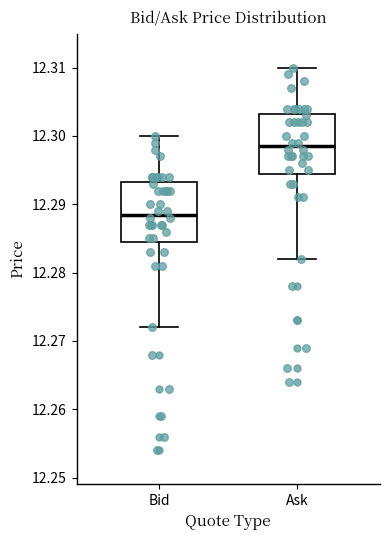

Reading left to right, transcribe this box plot: for each box, give where its median line is, the range the box spans, and where its two whiskers end, as read against the y-axis. The values are not printed on the chart, so give them approximately, as read against the axis.

Bid: median 12.289, box 12.285 to 12.293, whiskers 12.272 to 12.300
Ask: median 12.299, box 12.295 to 12.303, whiskers 12.282 to 12.310